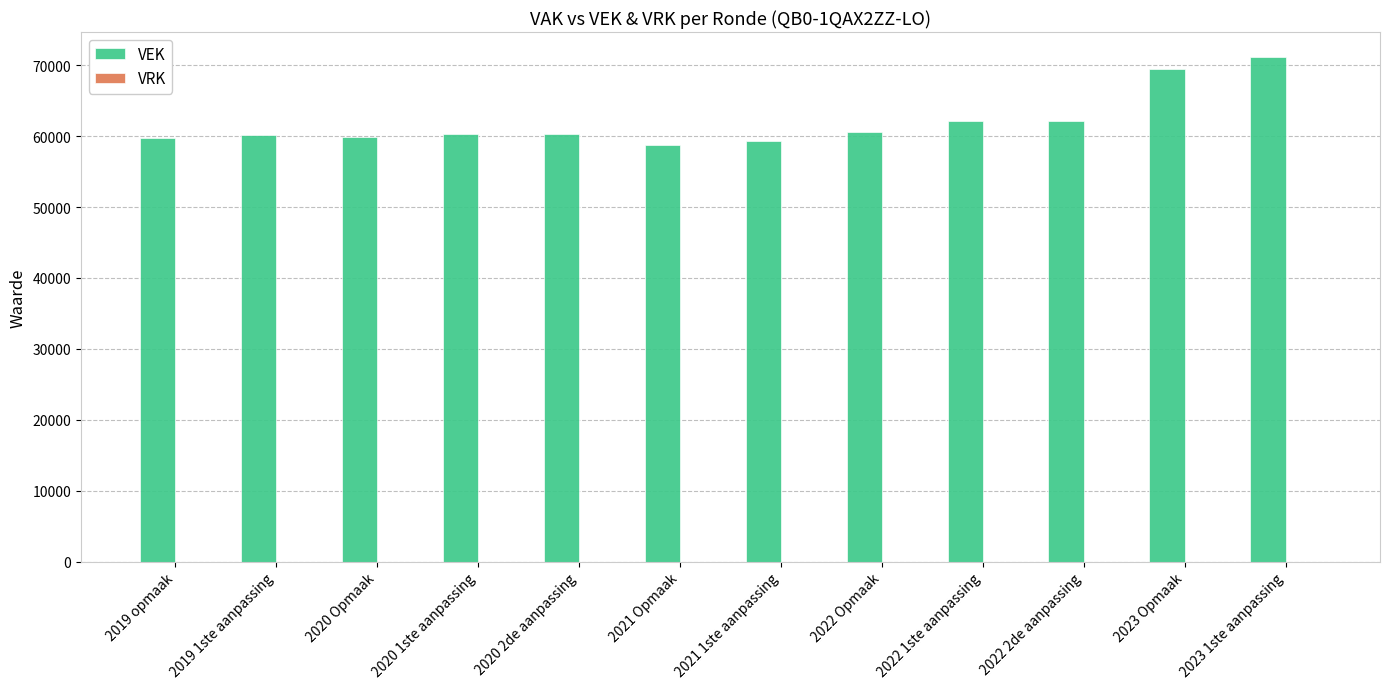

Which category has the highest value across all series?

2023 1ste aanpassing